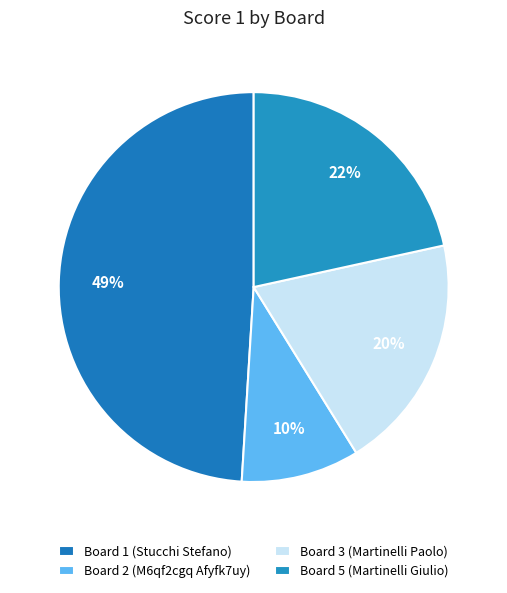

What percentage is the Board 3 (Martinelli Paolo) slice, to the nearest percent?

20%